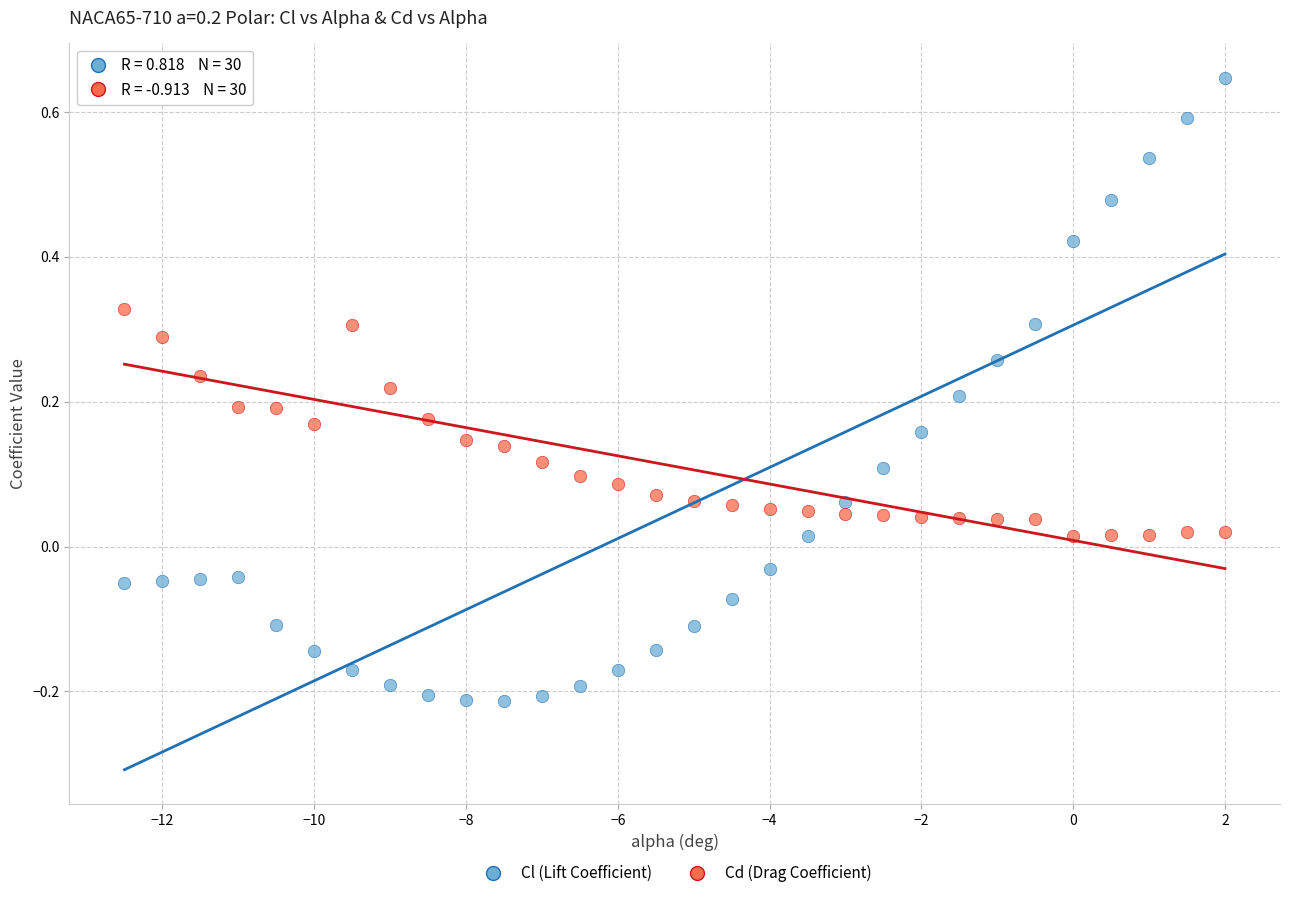

What is the X range (max minus min) for the scatter plot?

14.5